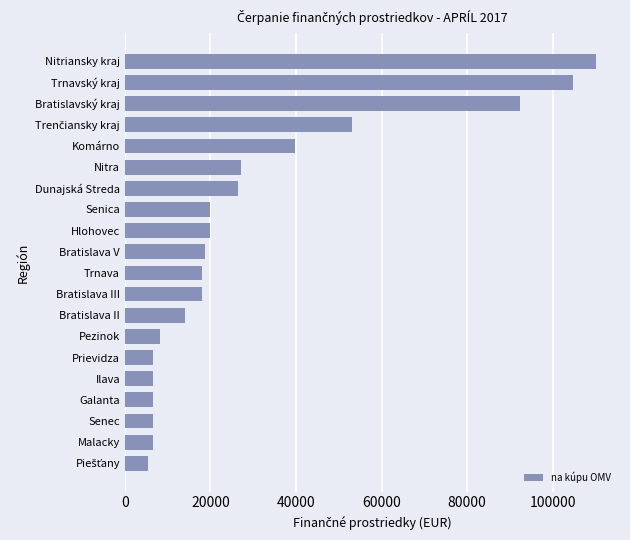

What value does the data have at Senica?

19916.4